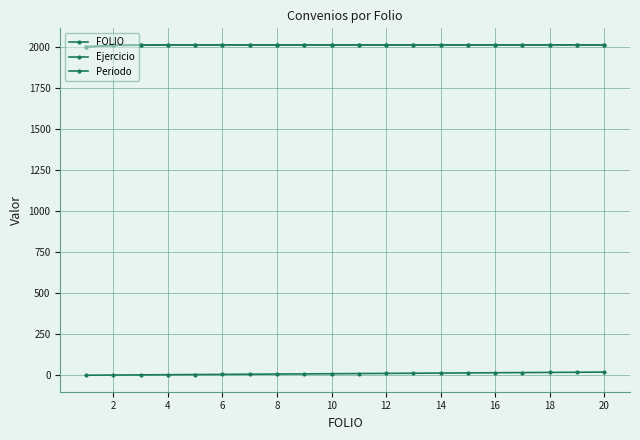

Is this an area chart (filled region under the line)?

No